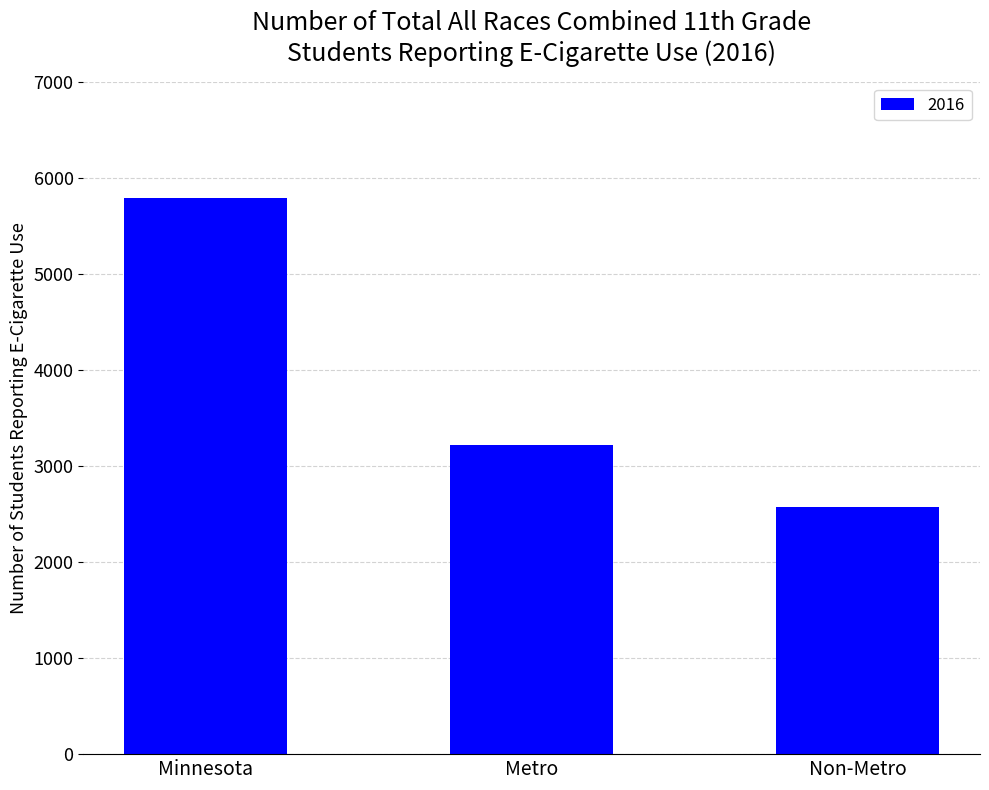

Read the value at Non-Metro, to the nearest 100.

2600